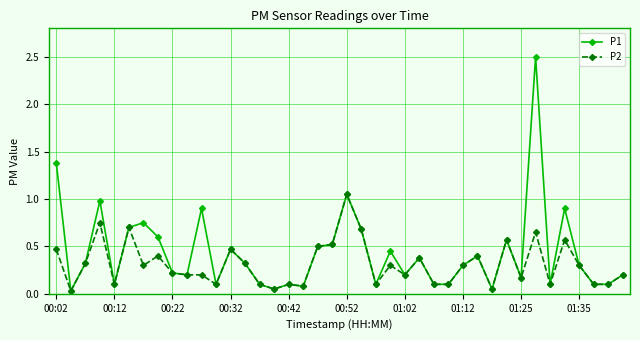

Which series has the largest total across all categories?

P1